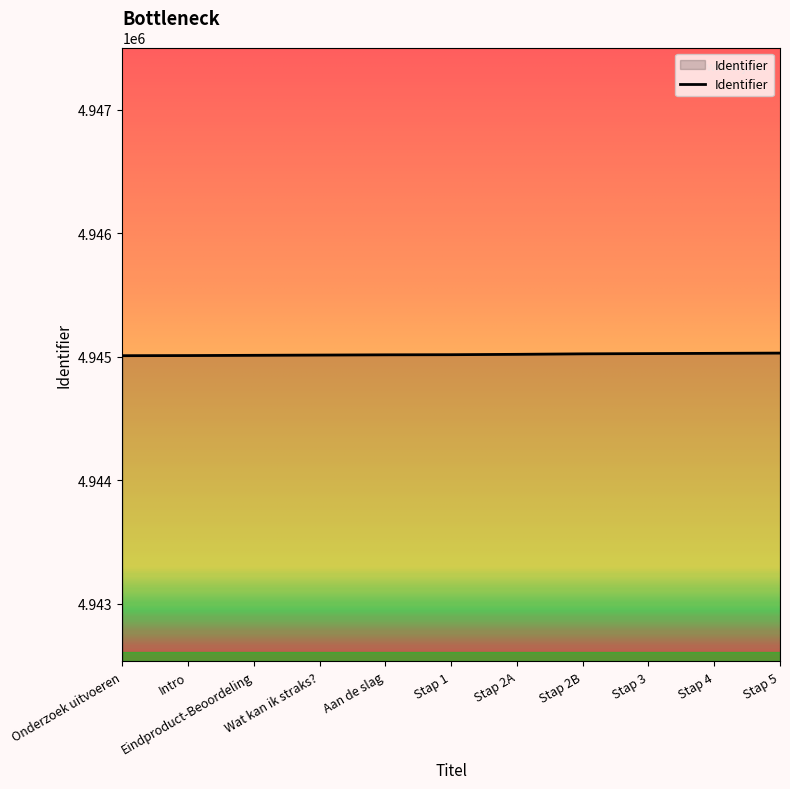

What is the minimum value shown in the chart?

4945009